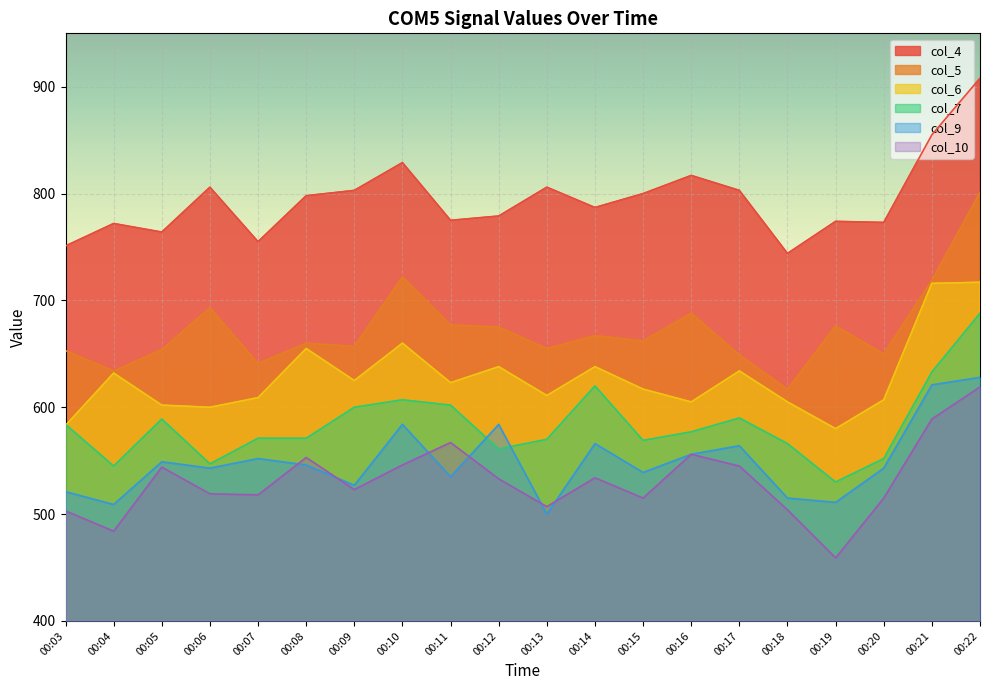

Reading left to right, what are all the values shown in this chart?

col_4: 751	772	764	806	755	798	803	829	775	779	806	787	800	817	803	744	774	773	855	908
col_5: 653	634	654	693	641	660	657	722	677	675	655	667	662	688	649	617	676	650	719	801
col_6: 583	632	602	600	609	655	625	660	623	638	611	638	617	605	634	605	580	607	716	717
col_7: 584	545	589	547	571	571	600	607	602	561	570	620	569	577	590	566	530	552	633	688
col_9: 521	509	549	543	552	546	527	584	535	584	500	566	539	556	564	515	511	543	621	628
col_10: 503	484	544	519	518	553	523	546	567	533	507	534	515	556	545	504	459	515	589	619